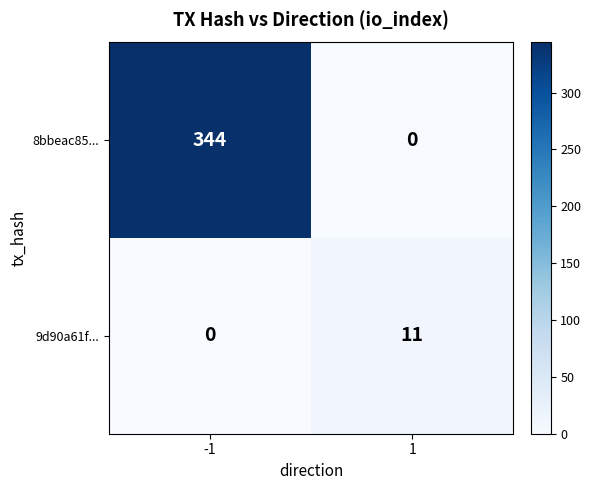

Reading right to left, list all the values displayed in this chart.

8bbeac85...: 1=0	-1=344
9d90a61f...: 1=11	-1=0